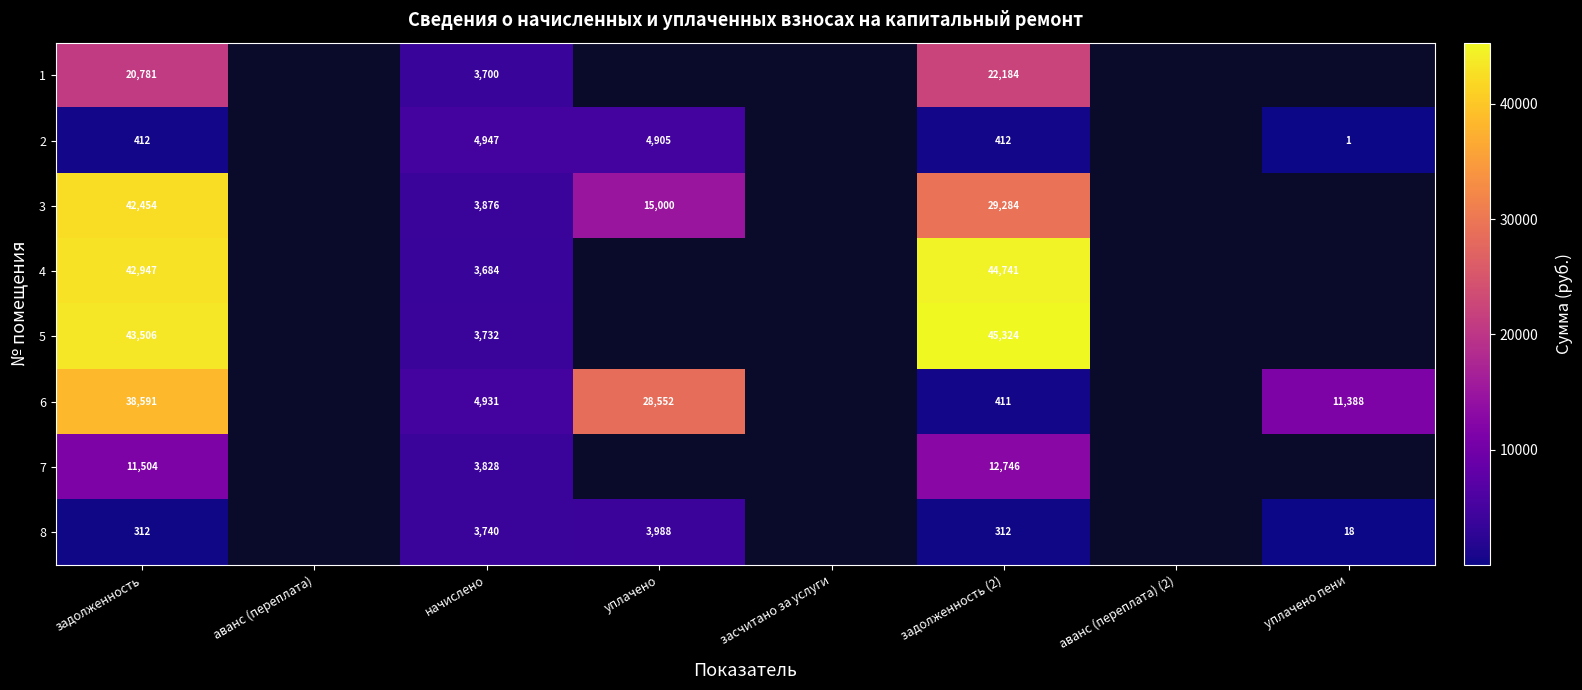

The value of 2 at уплачено is 2029. True or false?

False